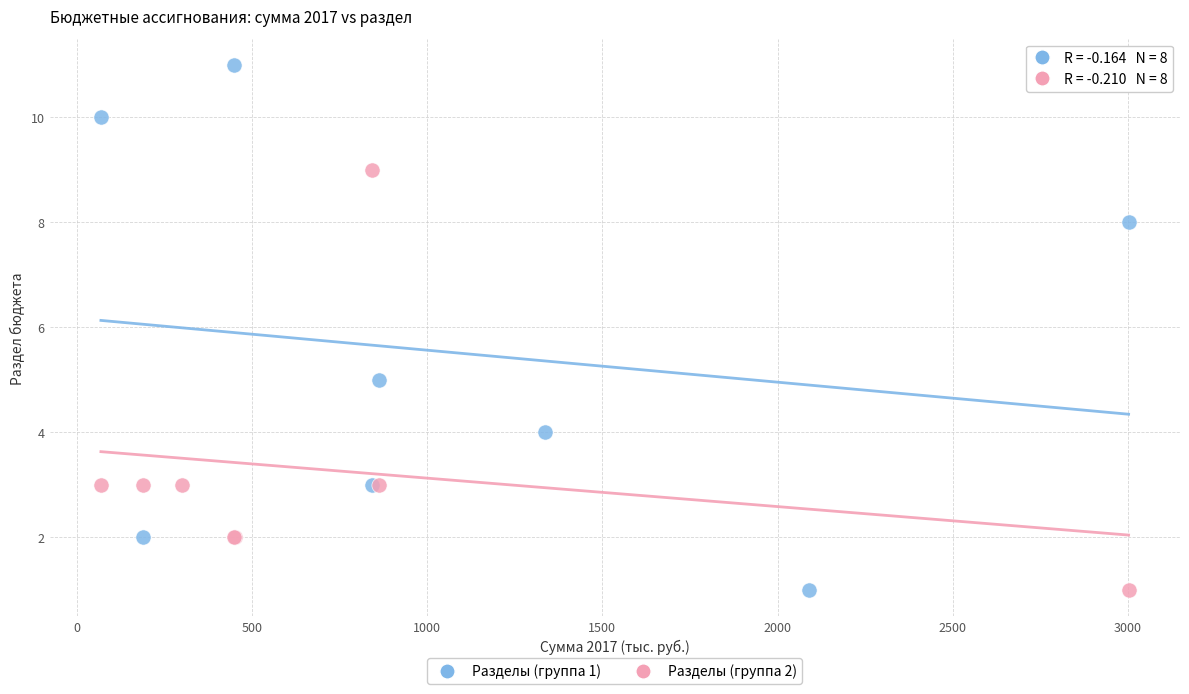

Which series reaches the maximum Y coordinate?

Разделы (группа 1)